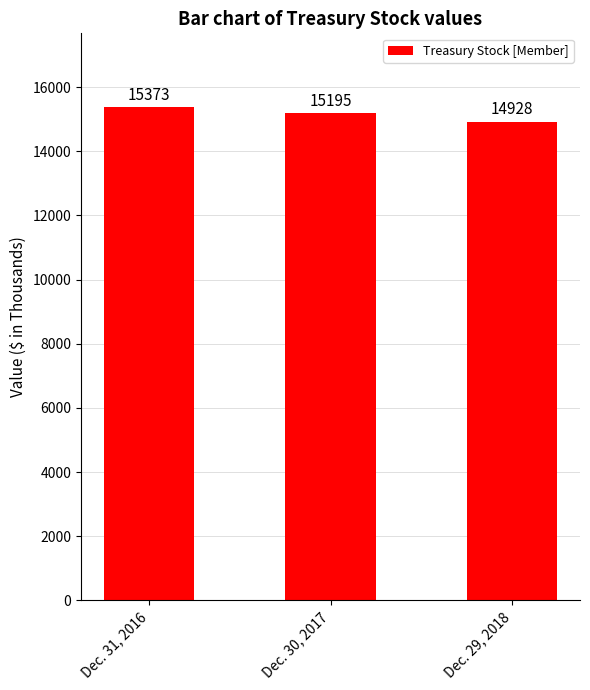

How many bars are there in total?

3